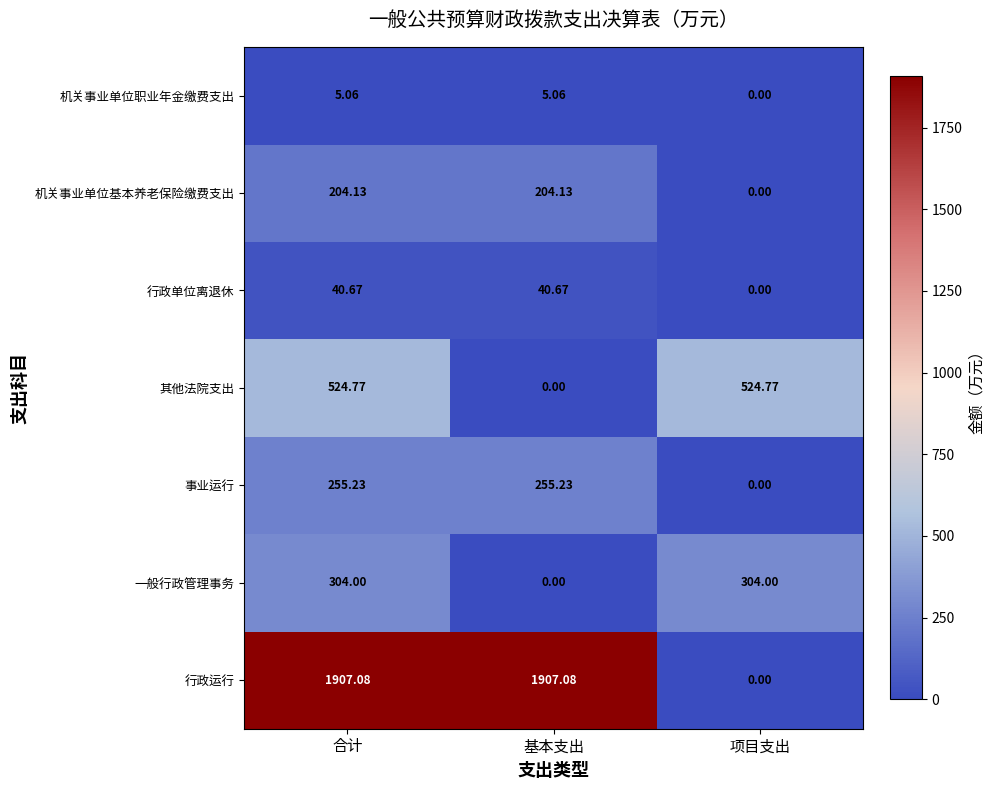

At which label does 机关事业单位职业年金缴费支出 first exceed 5?

合计